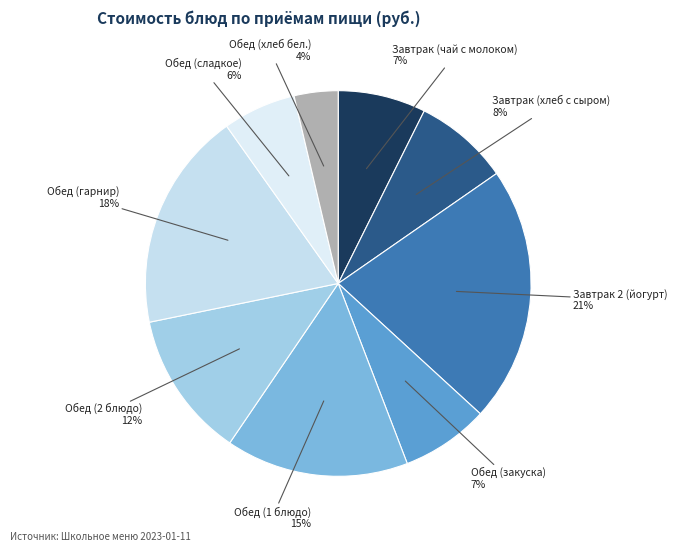

What is the smallest slice in the pie chart?

Обед (хлеб бел.)